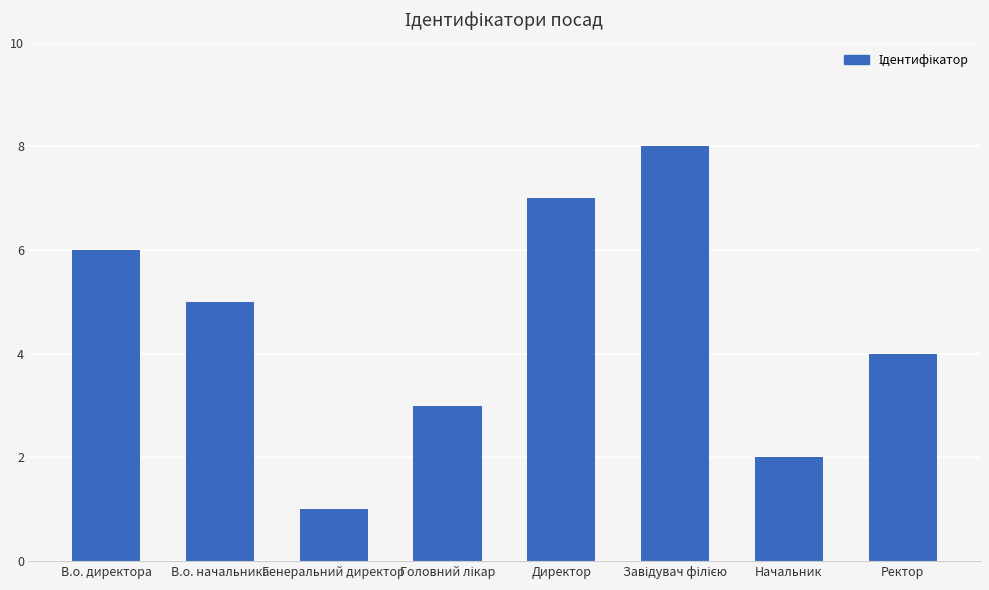

Count the values in the range 3 to 7.

5